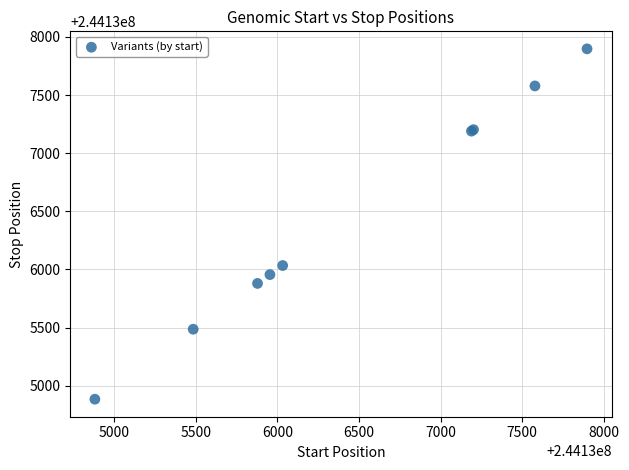

What Y value in the scatter plot is closest to 244136391?

244136034